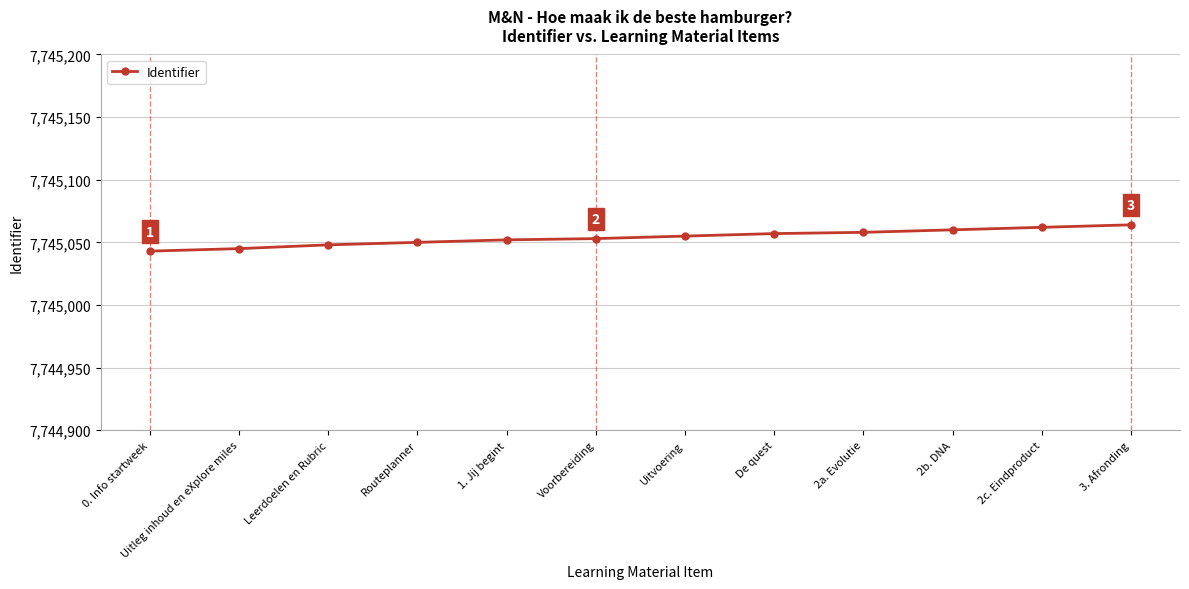

What is the label of the 3rd point from the right?

2b. DNA